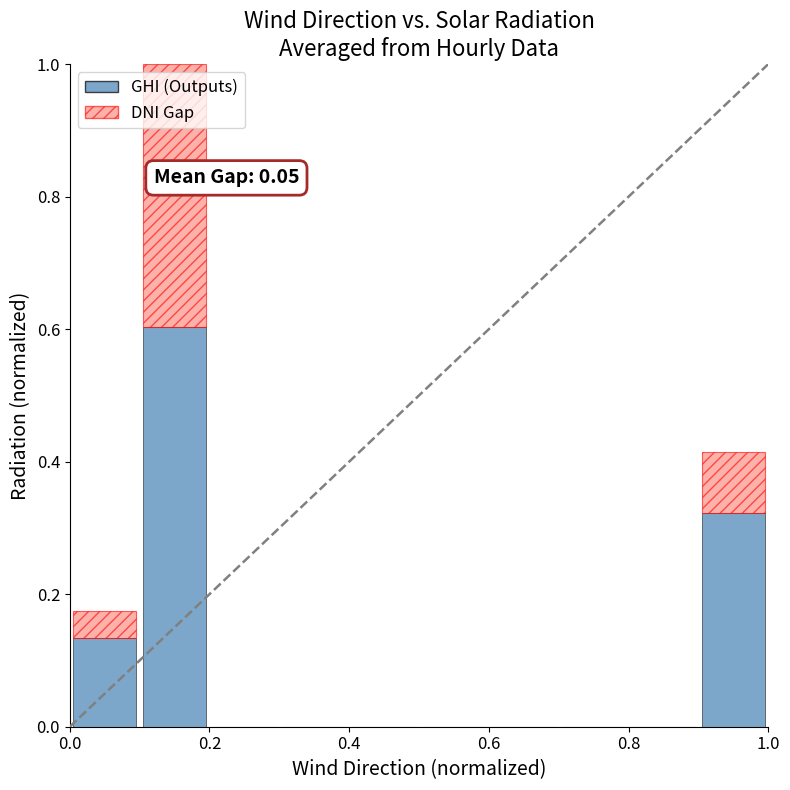

What is the maximum value for GHI (Outputs)?

0.6